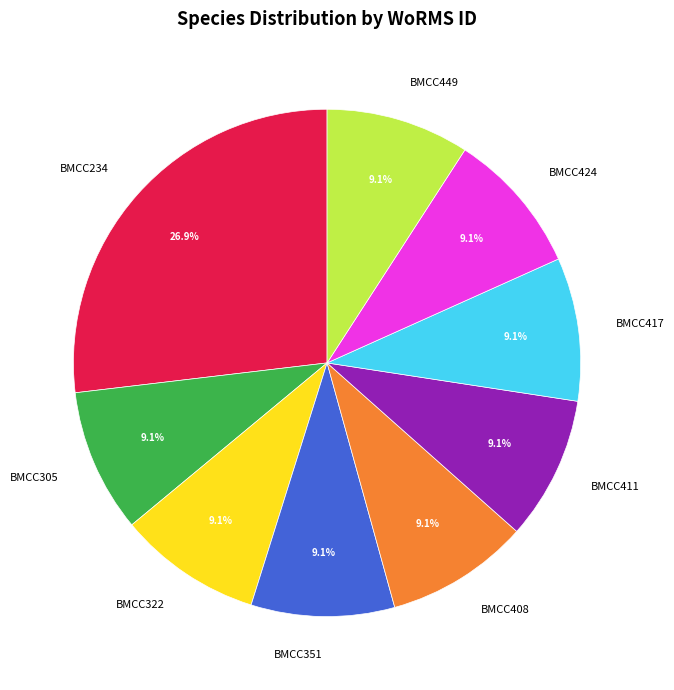

Does any single category account for the majority?

No